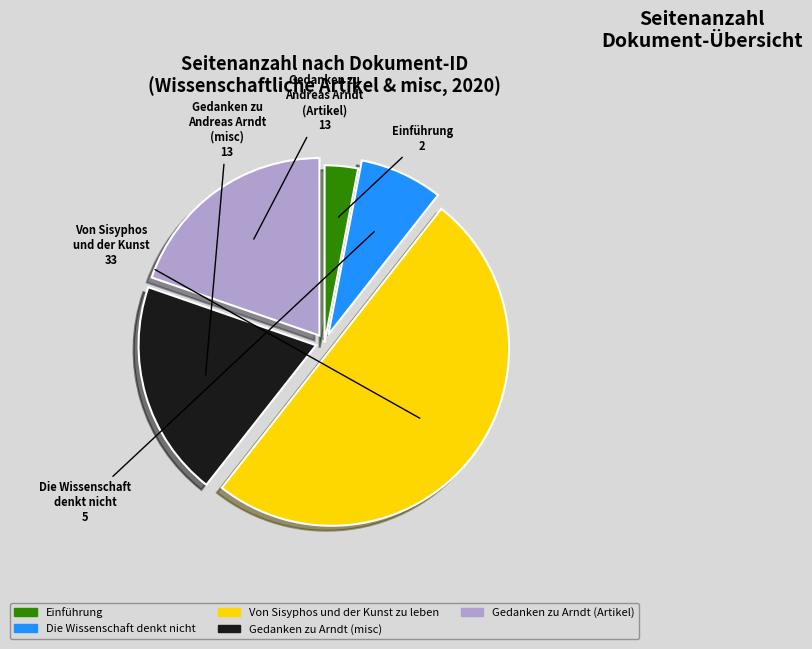

Is it true that Gedanken zu Arndt (Artikel) is 20% of the pie?

True